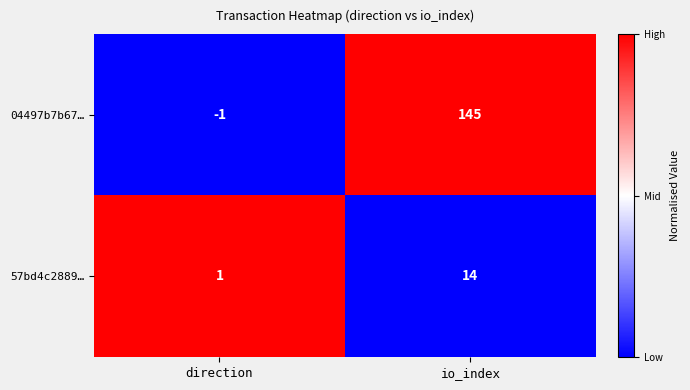

Which series has the widest spread of values?

04497b7b67…